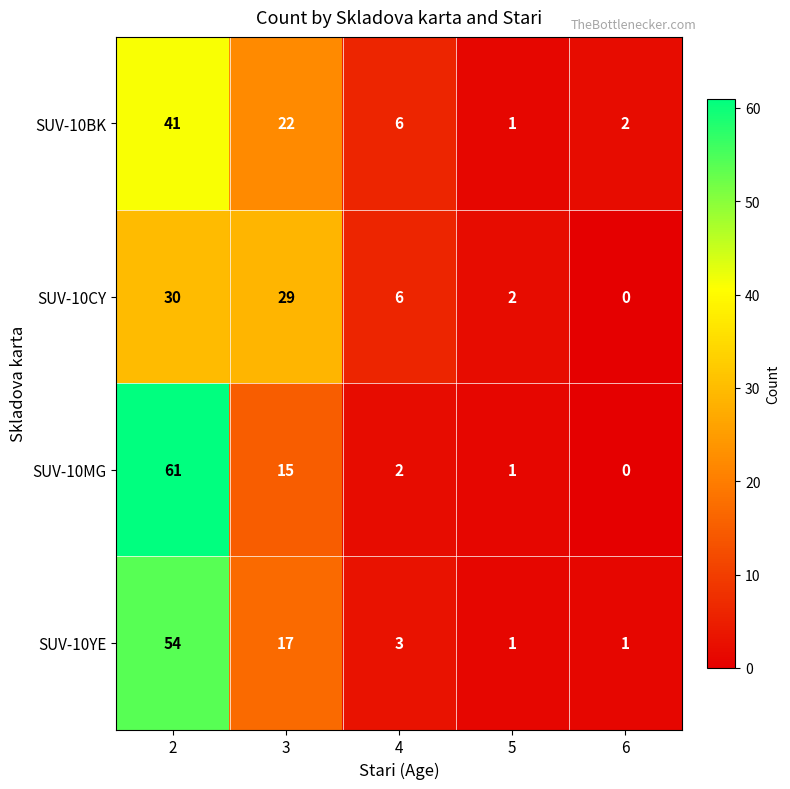

What is the sum of the SUV-10MG values at 6 and 2?

61